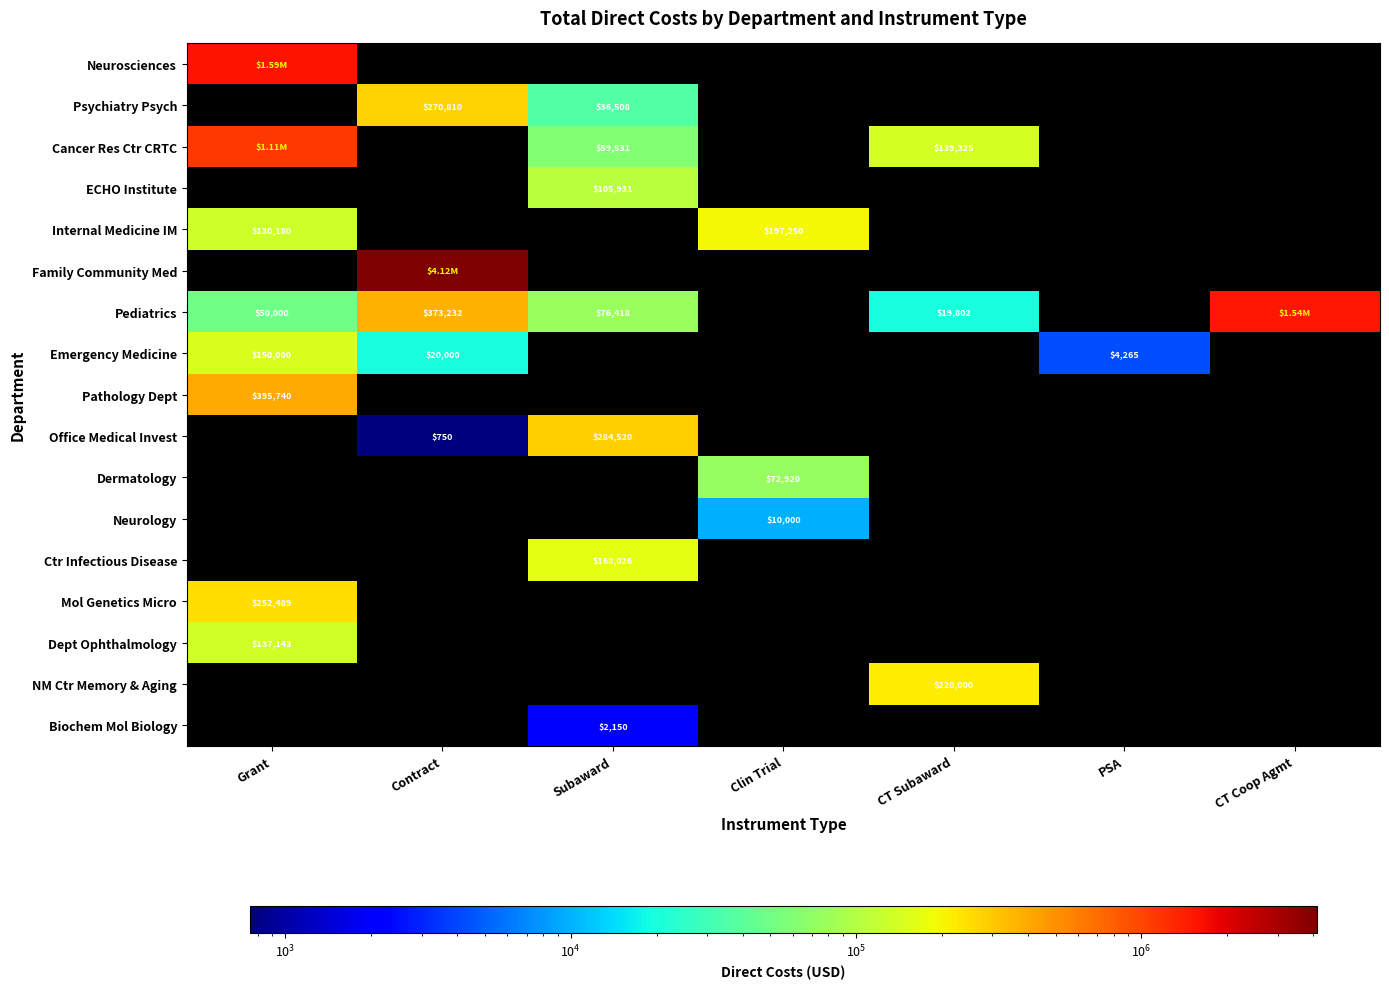

The value of Family Community Med at CT Subaward is -2709154. True or false?

False